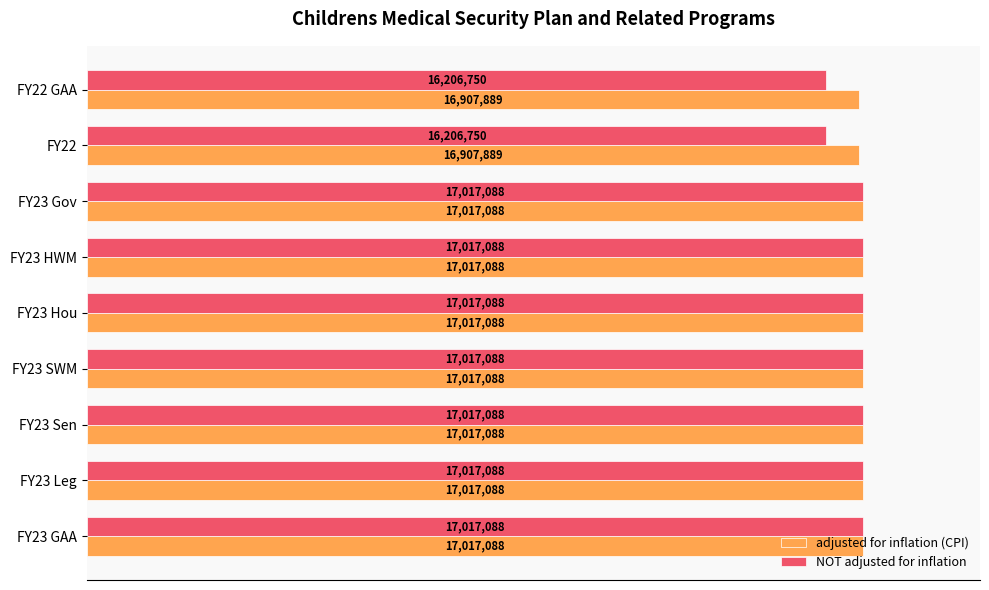

What are all the series names shown in the legend?

adjusted for inflation (CPI), NOT adjusted for inflation